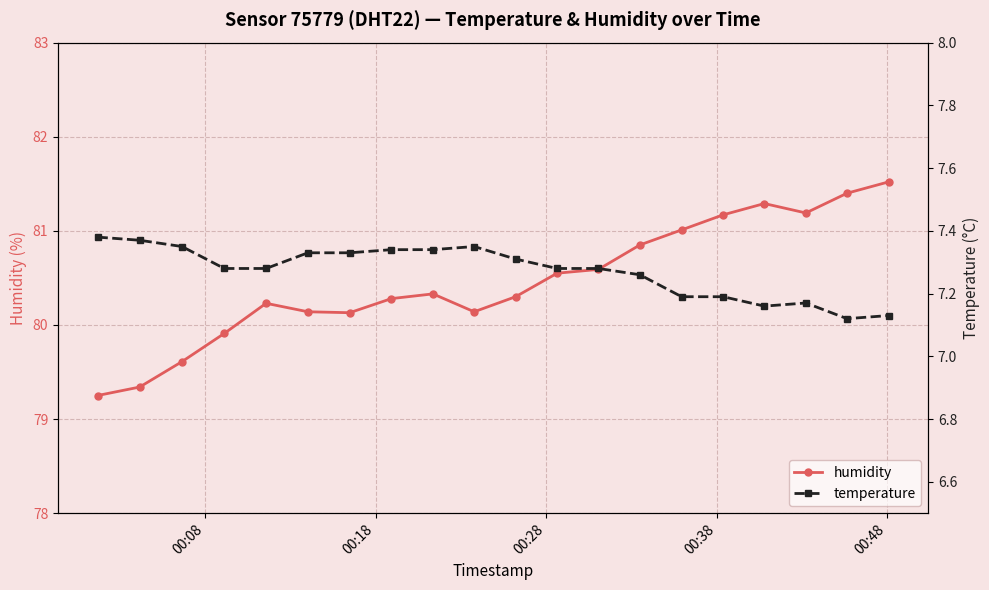

Rank the series by their average value, from lowest to highest.

temperature, humidity